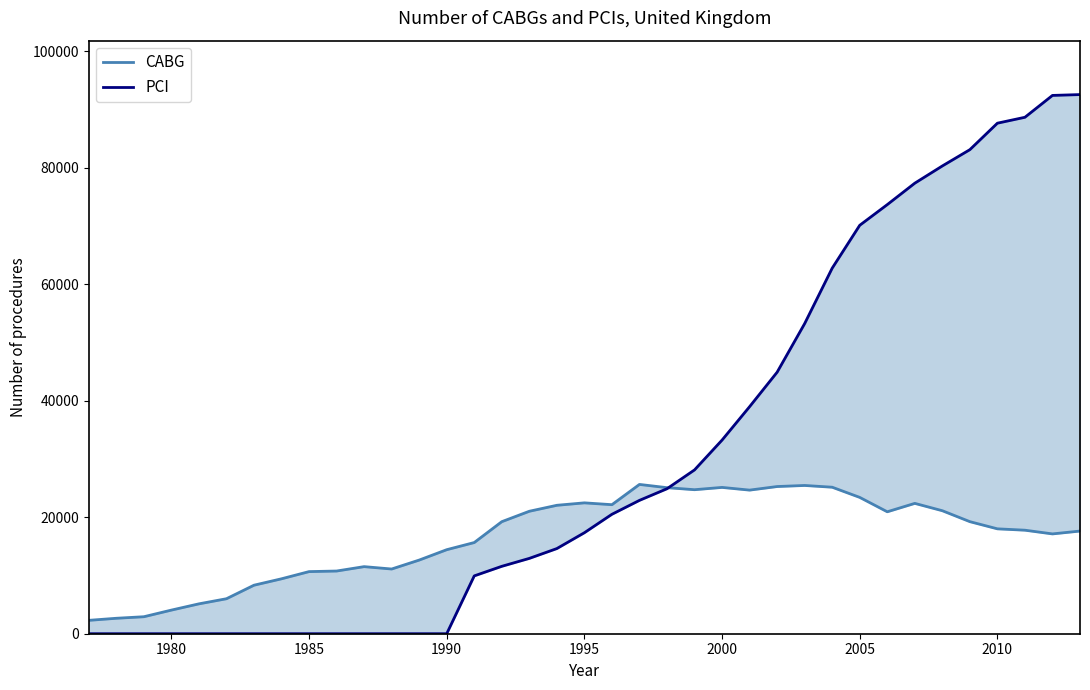

What is the difference between the maximum and minimum values in the CABG series?

23342